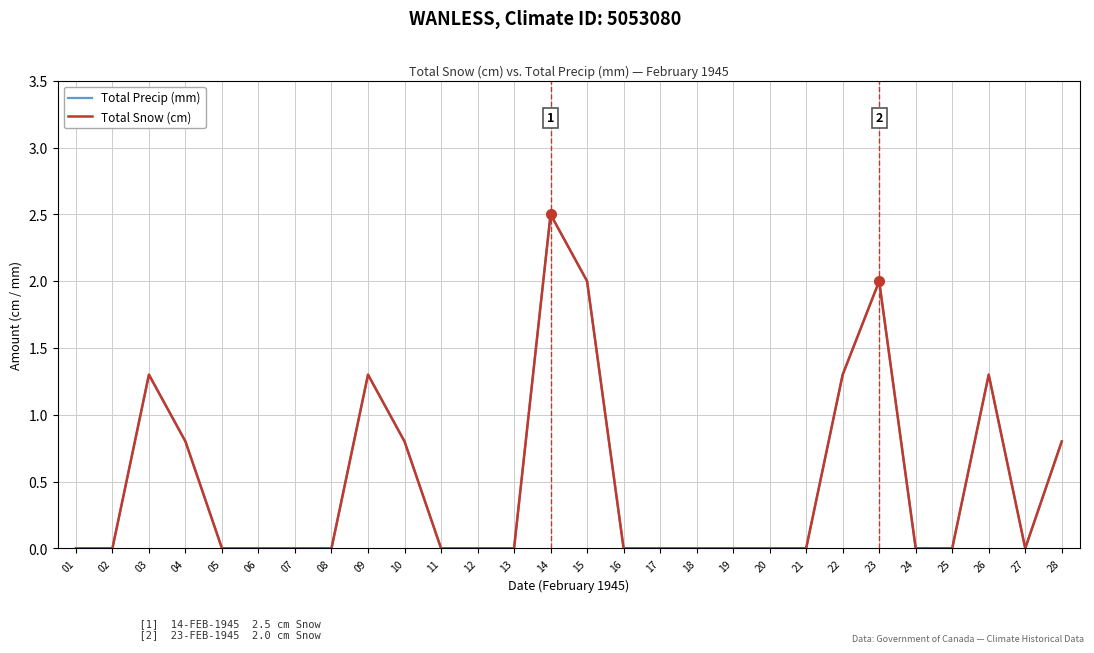

True or false: Total Precip (mm) has a value of 0.0 at 02.

True